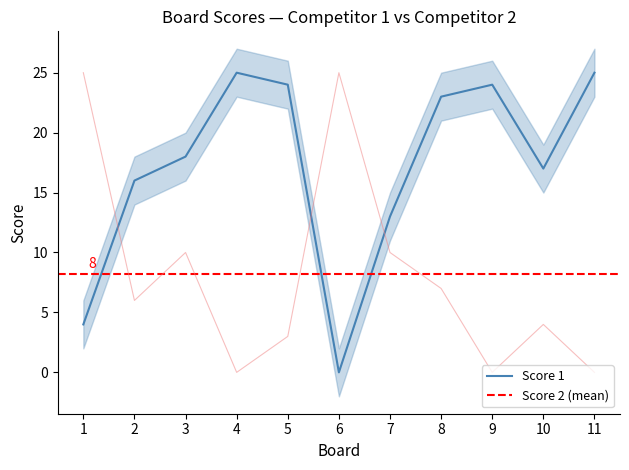

How many interior local valleys does the Score 1 series have?

2